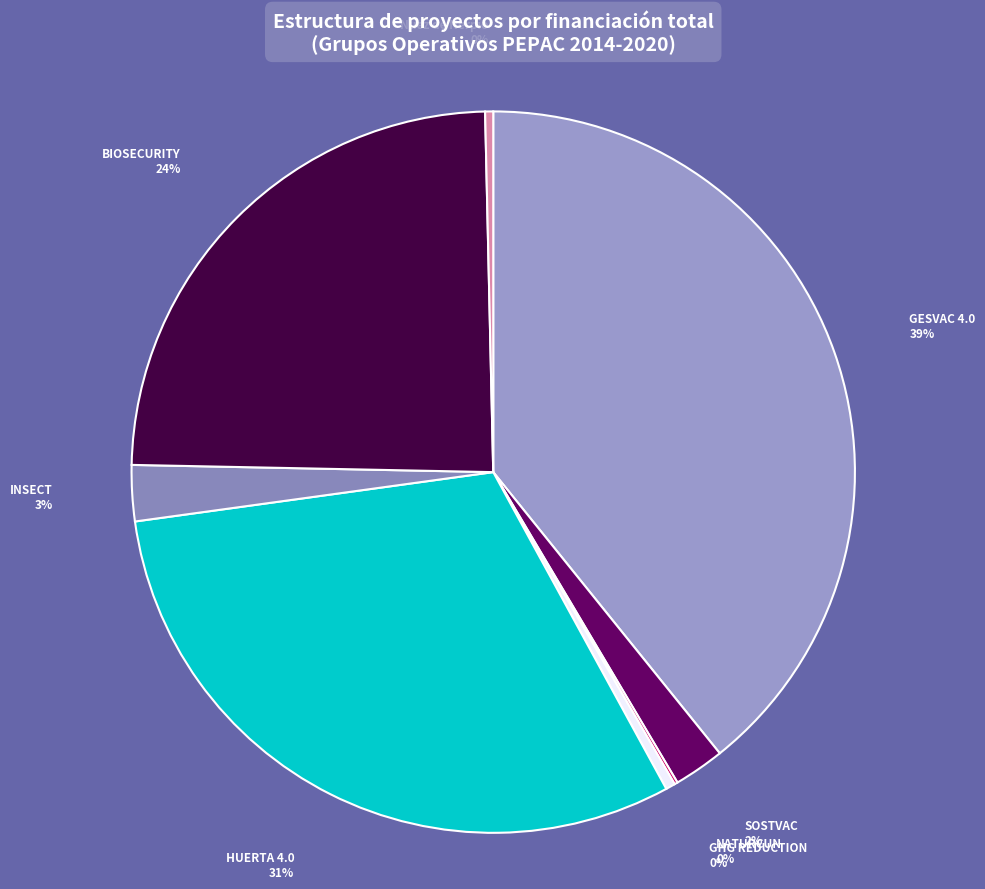

Does GHG REDUCTION account for over 50% of the chart?

No